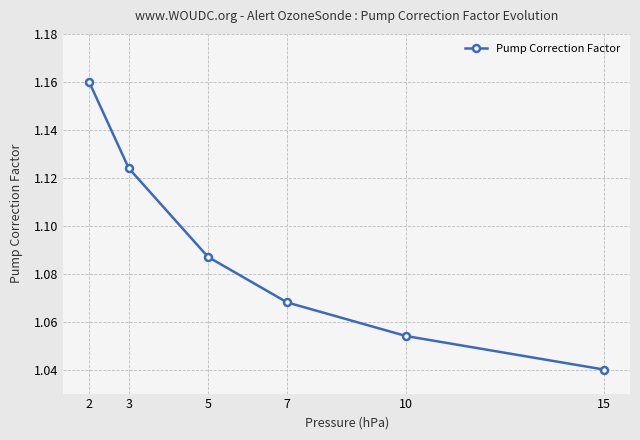

List the labels in order of value, smallest first.

15, 10, 7, 5, 3, 2